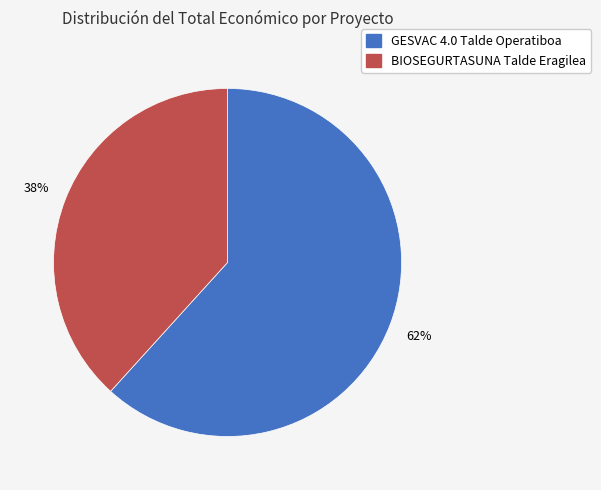

Approximately how many times larger is the value at GESVAC 4.0 Talde Operatiboa compared to BIOSEGURTASUNA Talde Eragilea?

1.6